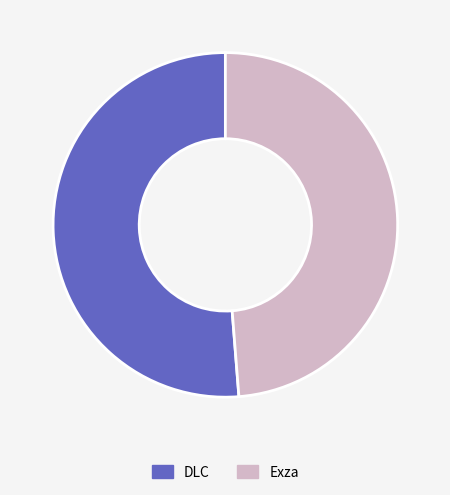

Rank the categories by value from lowest to highest.

Exza, DLC